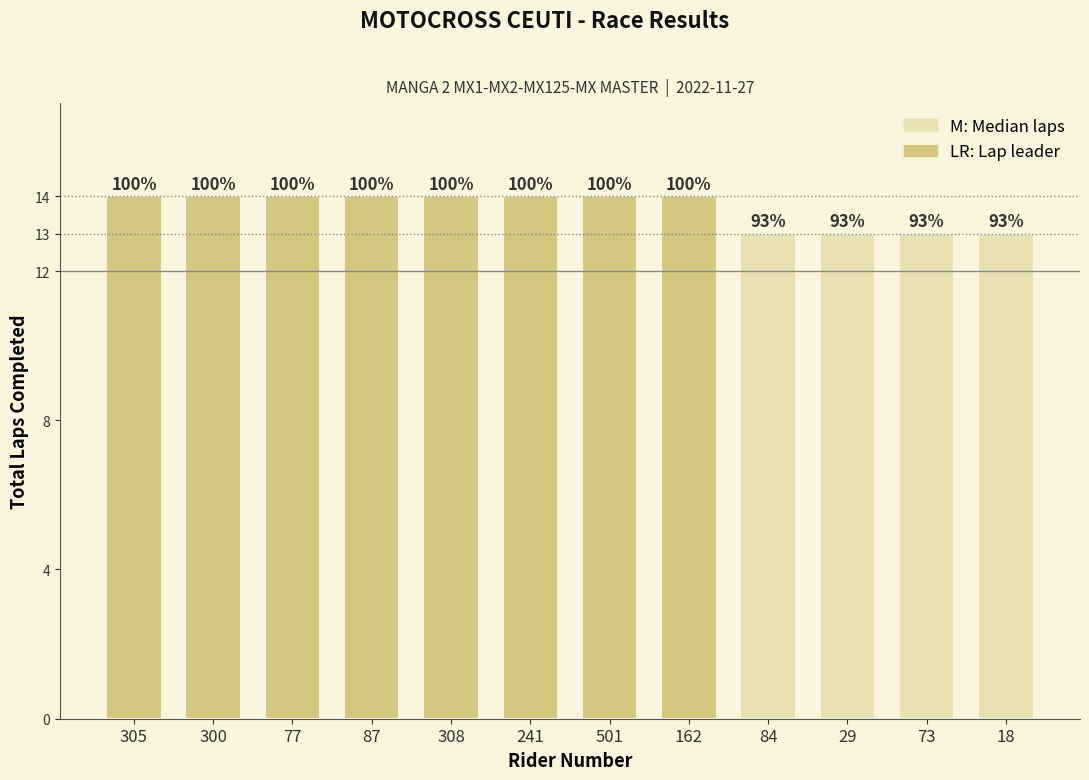

Is it true that the value at 73 is 8?

False